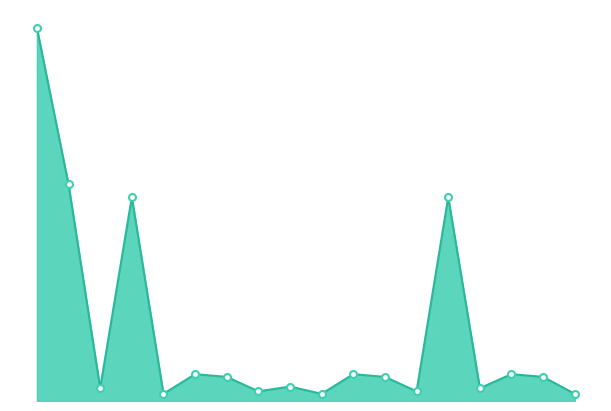

Which category has the highest value across all series?

1